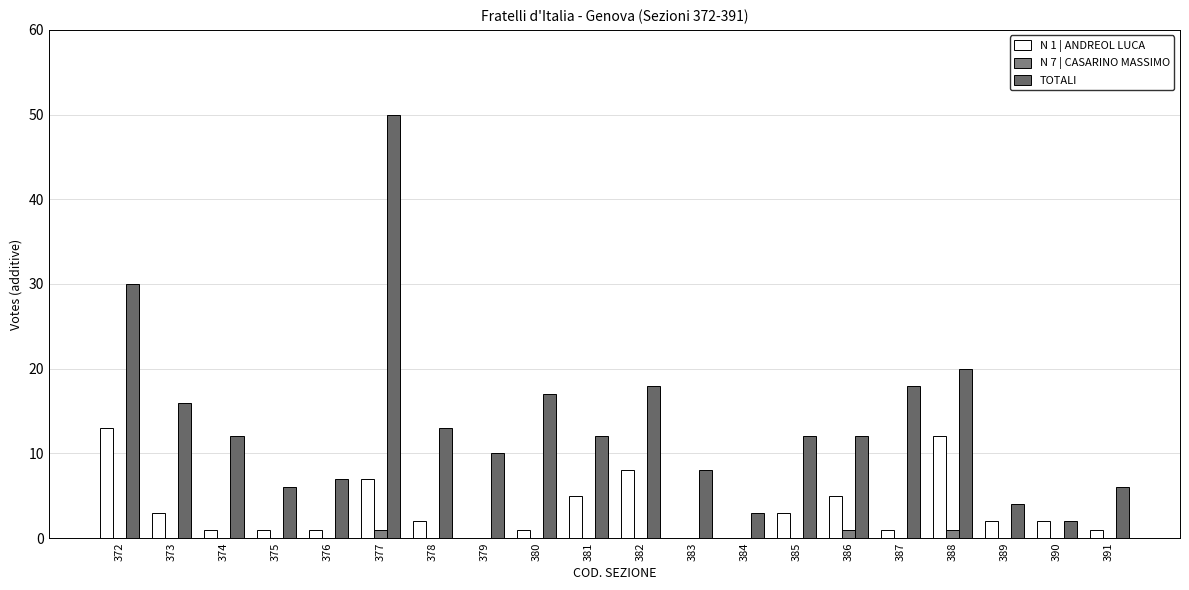

Rank the categories by N 7 | CASARINO MASSIMO value from lowest to highest.

372, 373, 374, 375, 376, 378, 379, 380, 381, 382, 383, 384, 385, 387, 389, 390, 391, 377, 386, 388